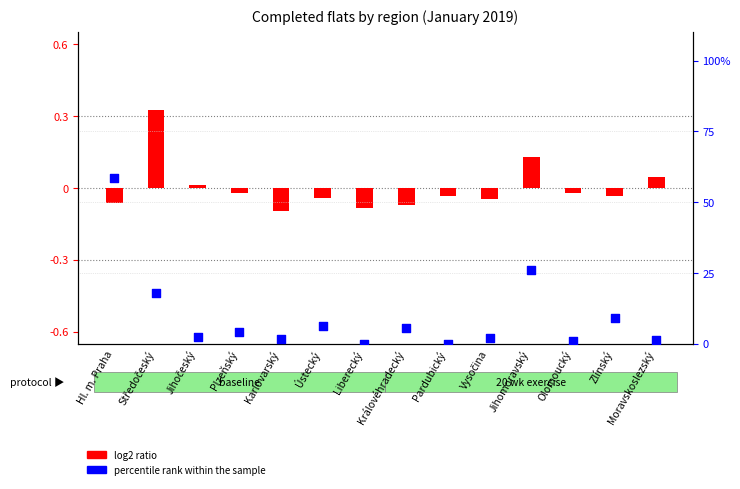

At how many categories does at least one series exceed 13?

3